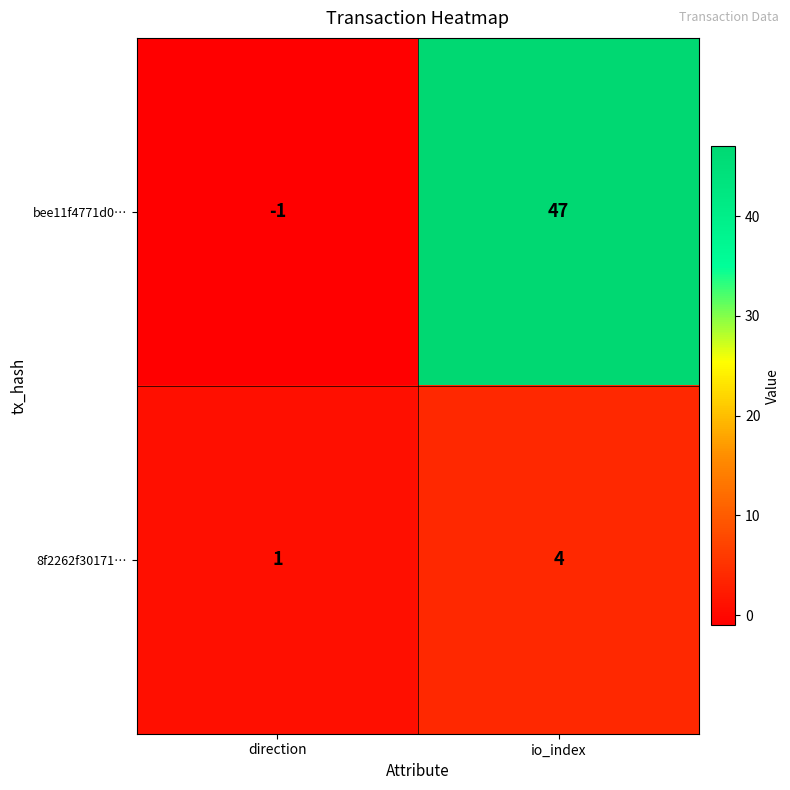

At which category does the chart reach its minimum across all series?

direction